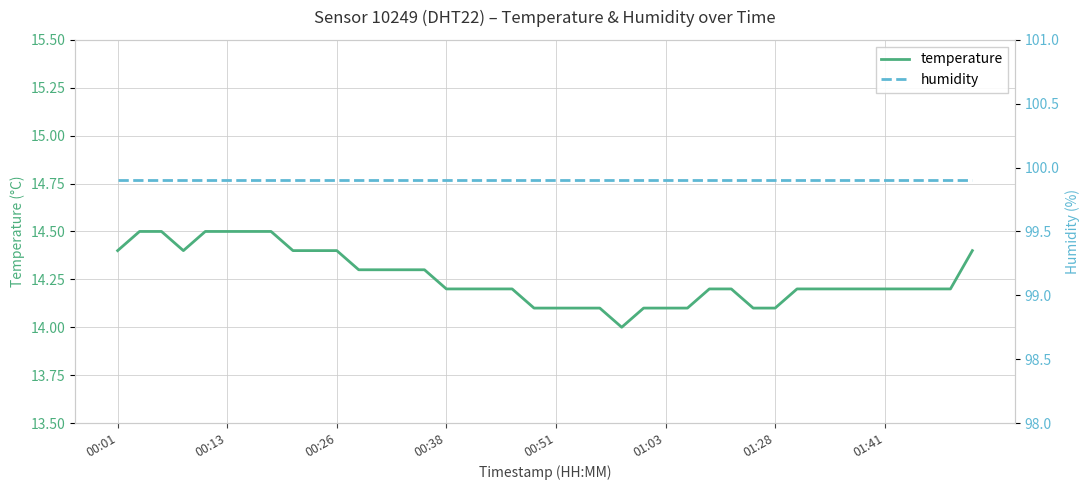

True or false: temperature has a value of 9.9 at 01:41.

False